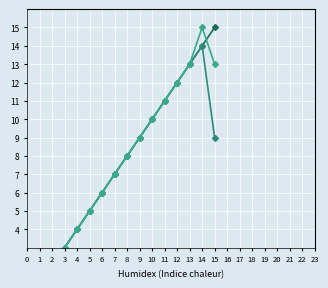

What is the sum of all SECRETARÍA ADMINISTRATIVA values?

114